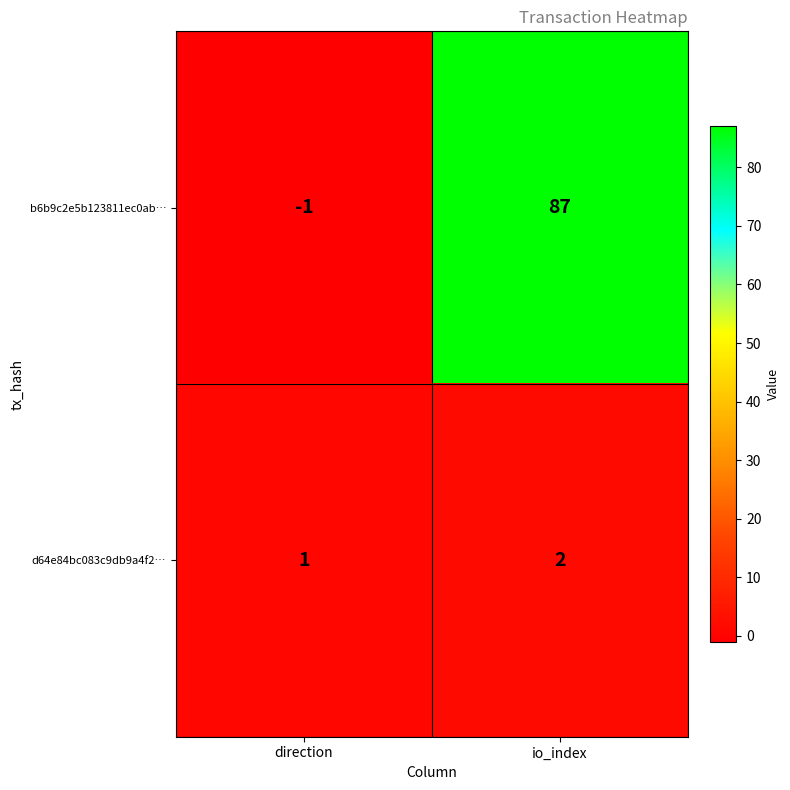

What is the smallest value displayed?

-1